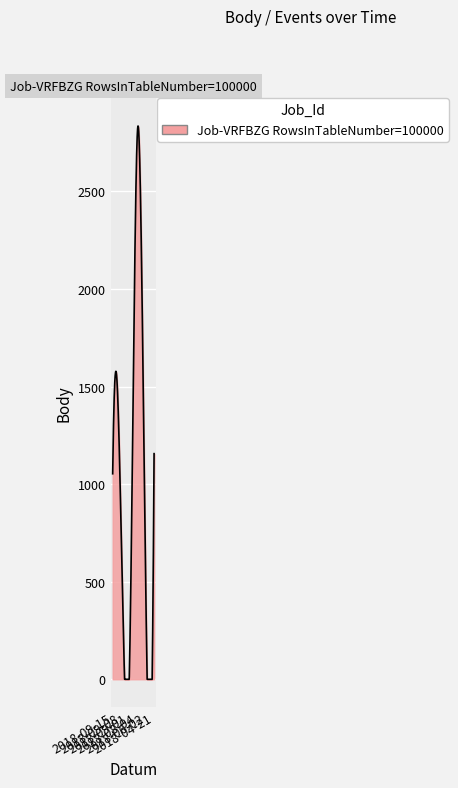

What is the difference between the maximum and minimum values?

2834.7